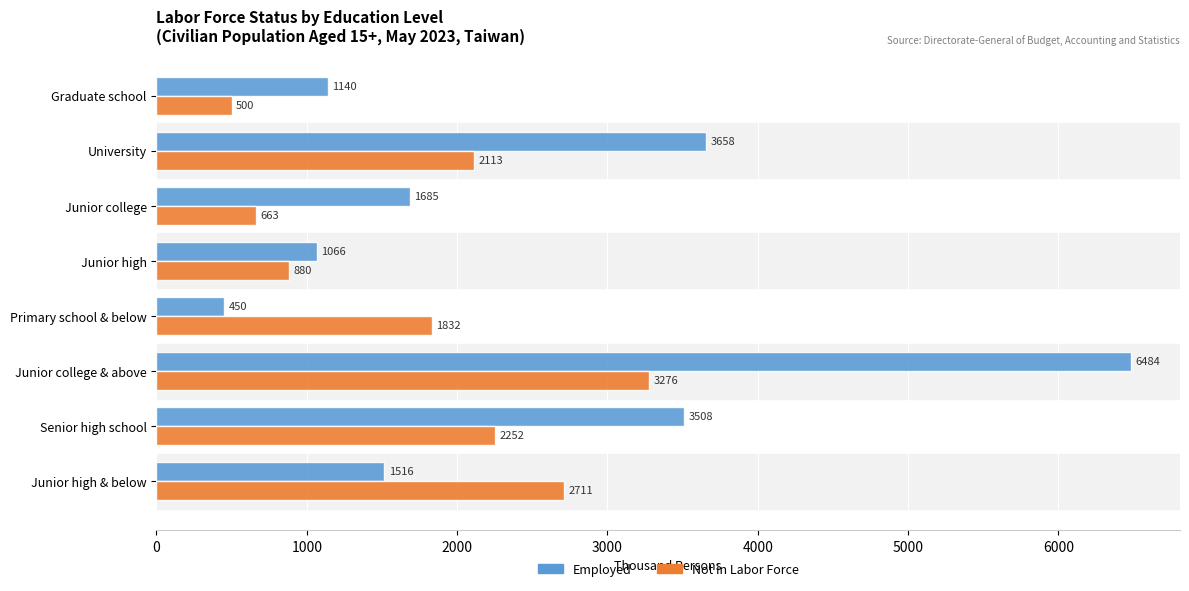

What is the difference between the highest and lowest values at Graduate school?

640